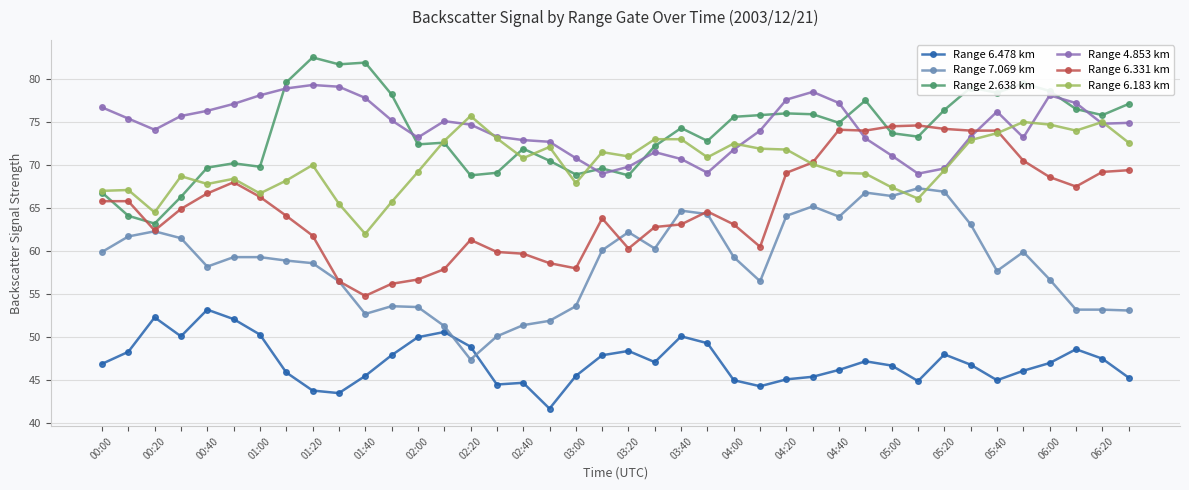

After their last crossing, which series has the higher values: Range 6.183 km or Range 7.069 km?

Range 6.183 km